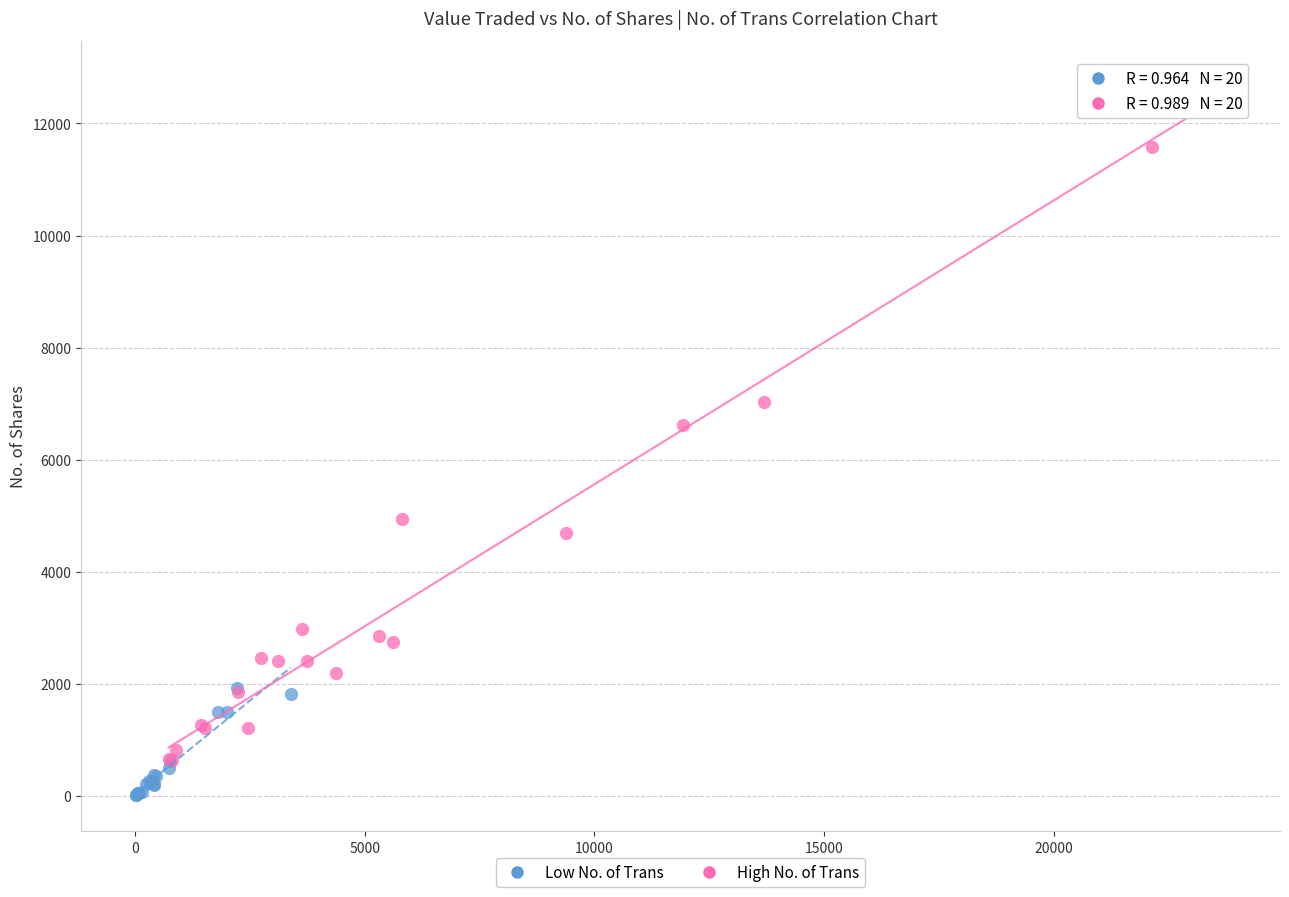

Which series contains the lowest Y value?

Low No. of Trans